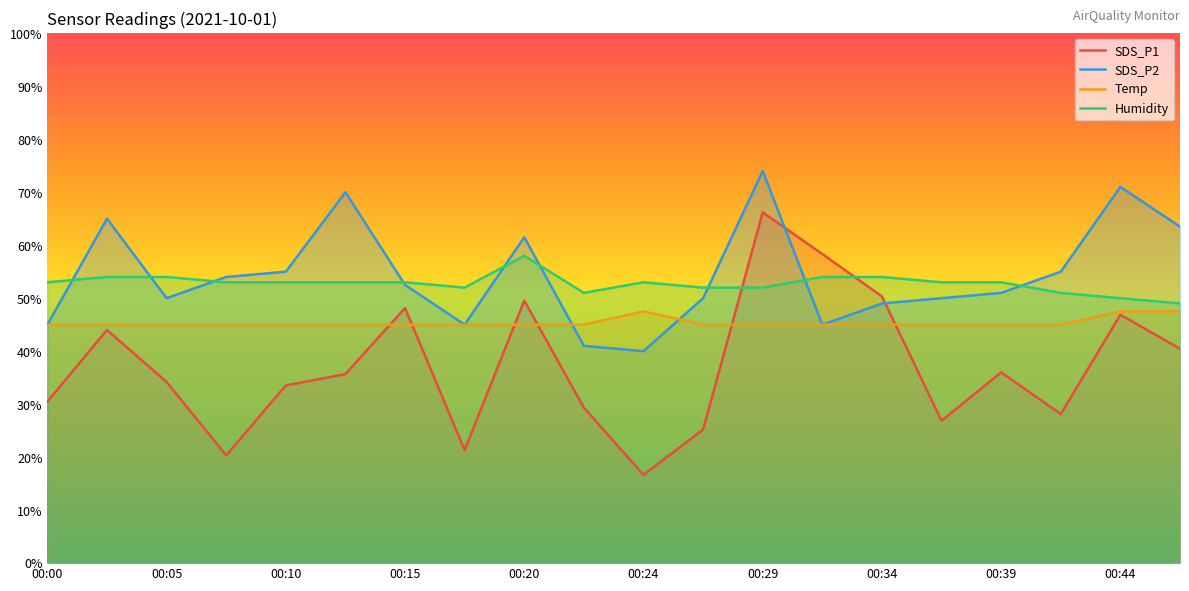

True or false: Humidity and SDS_P2 cross at least once.

True